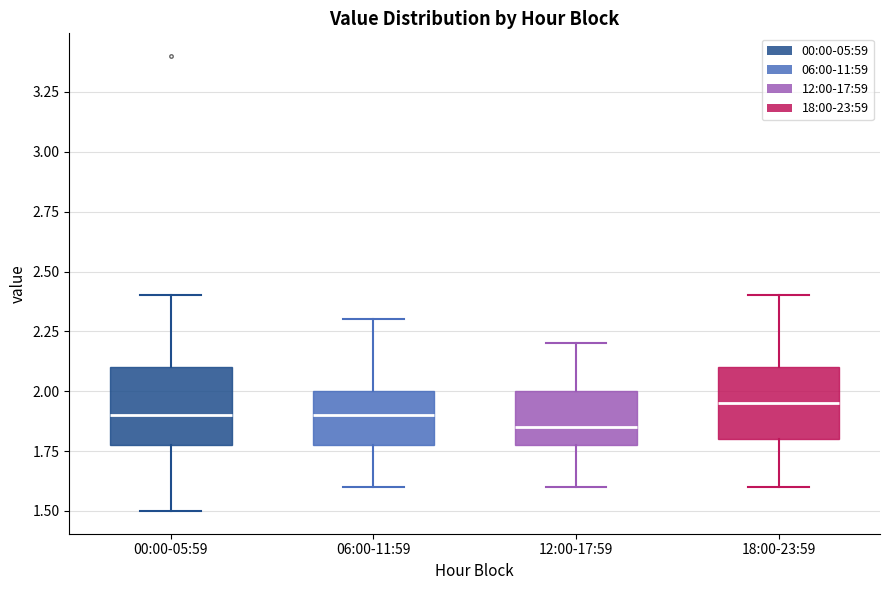

Reading left to right, transcribe this box plot: for each box, give where its median line is, the range the box spans, and where its two whiskers end, as read against the y-axis. The values are not printed on the chart, so give them approximately, as read against the axis.

00:00-05:59: median 1.90, box 1.80 to 2.10, whiskers 1.50 to 2.40
06:00-11:59: median 1.90, box 1.80 to 2.00, whiskers 1.60 to 2.30
12:00-17:59: median 1.85, box 1.80 to 2.00, whiskers 1.60 to 2.20
18:00-23:59: median 1.95, box 1.80 to 2.10, whiskers 1.60 to 2.40